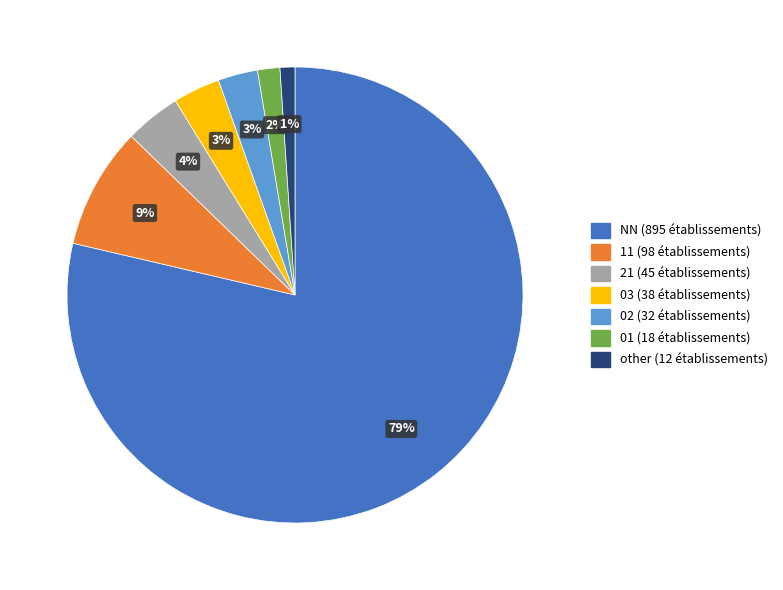

The 11 slice represents 14% of the pie. True or false?

False